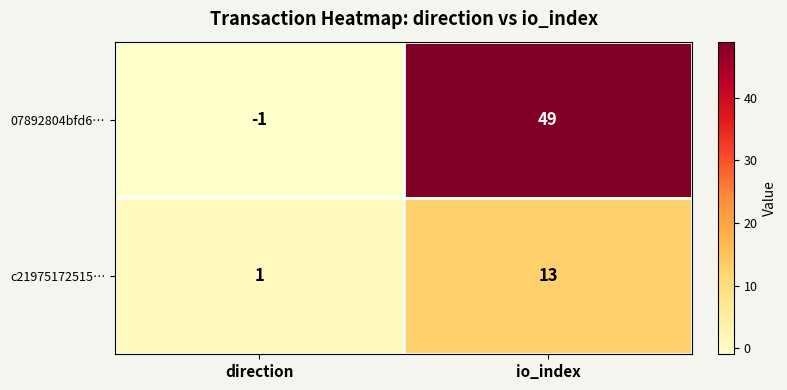

Reading right to left, extract all data points from this chart.

07892804bfd6…: io_index=49	direction=-1
c21975172515…: io_index=13	direction=1